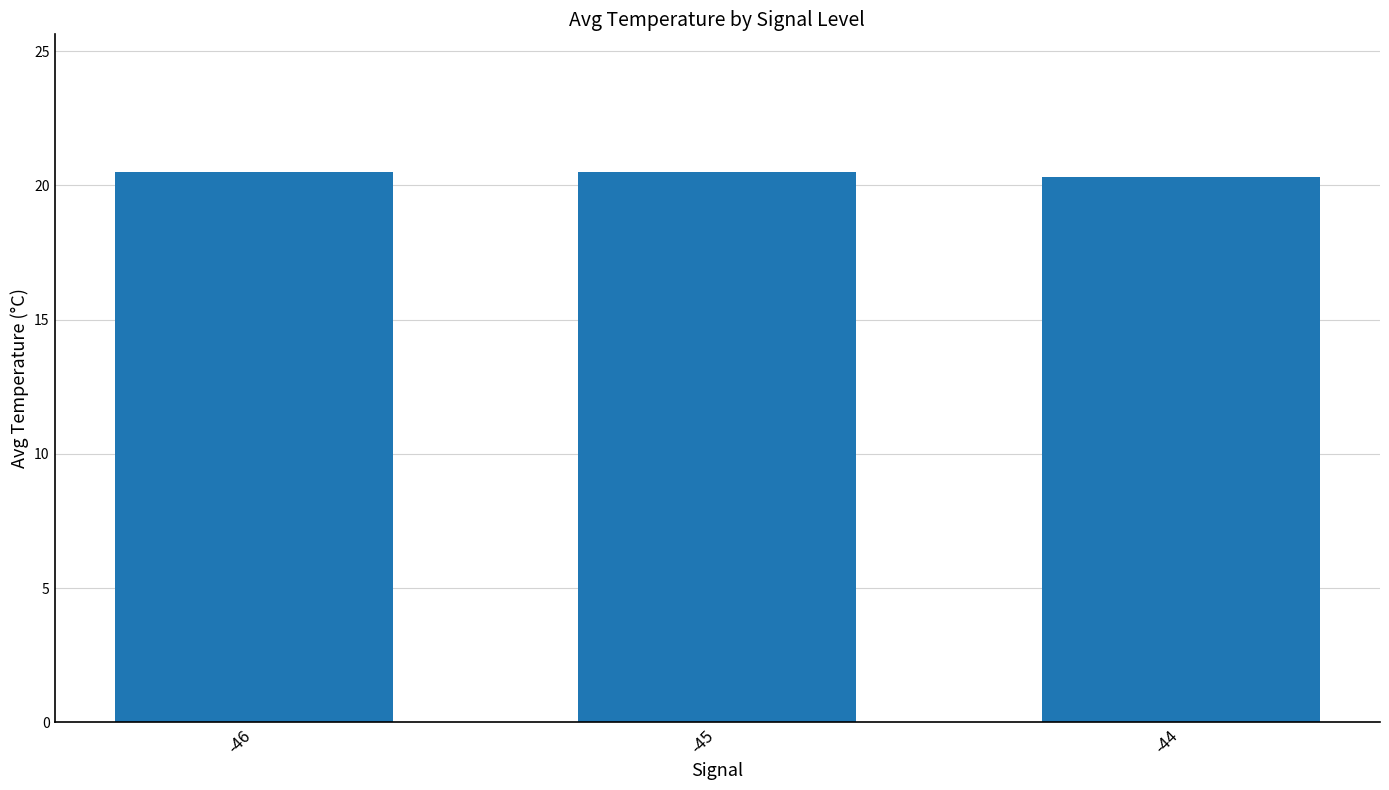

What is the value of the 1st bar from the left?

20.5